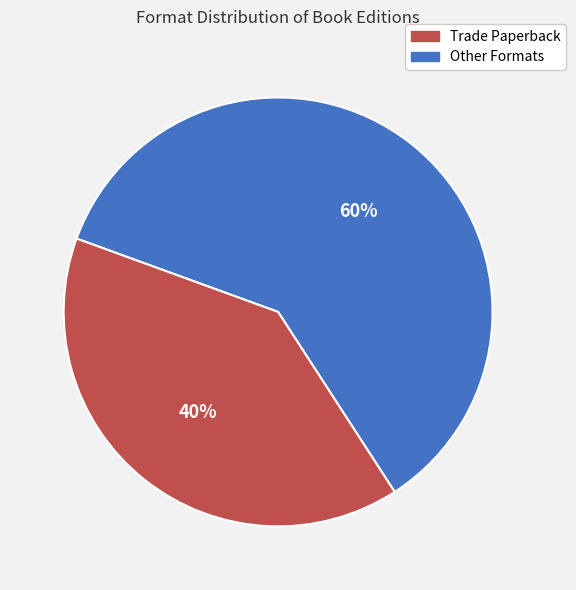

Count the number of slices in the pie.

2